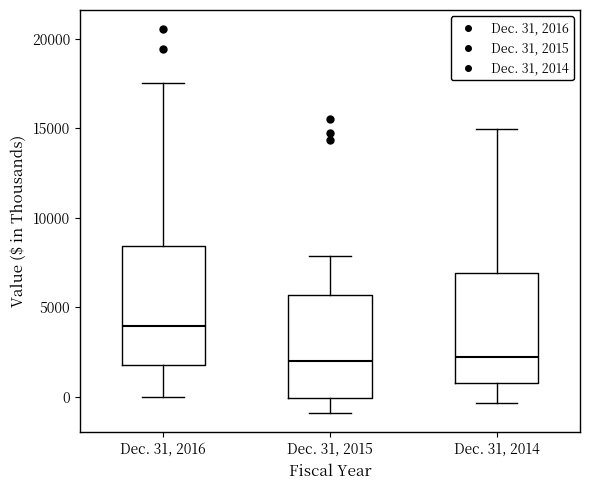

Reading left to right, transcribe this box plot: for each box, give where its median line is, the range the box spans, and where its two whiskers end, as read against the y-axis. The values are not printed on the chart, so give them approximately, as read against the axis.

Dec. 31, 2016: median 4000, box 1500 to 8500, whiskers 0 to 17500
Dec. 31, 2015: median 2000, box 0 to 5500, whiskers -1000 to 8000
Dec. 31, 2014: median 2000, box 1000 to 7000, whiskers -500 to 15000